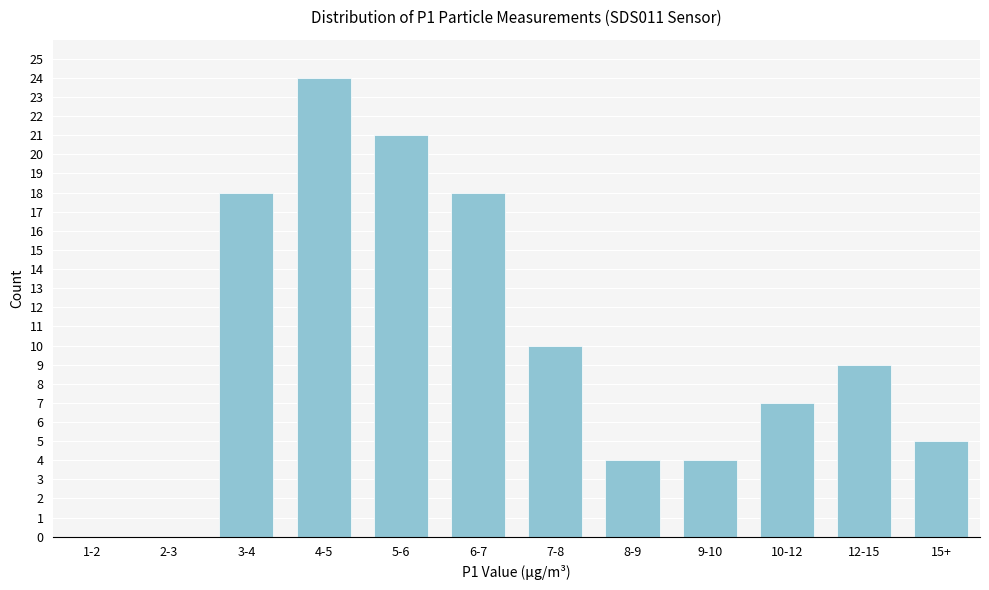

Reading right to left, list all the values displayed in this chart.

15+=5	12-15=9	10-12=7	9-10=4	8-9=4	7-8=10	6-7=18	5-6=21	4-5=24	3-4=18	2-3=0	1-2=0